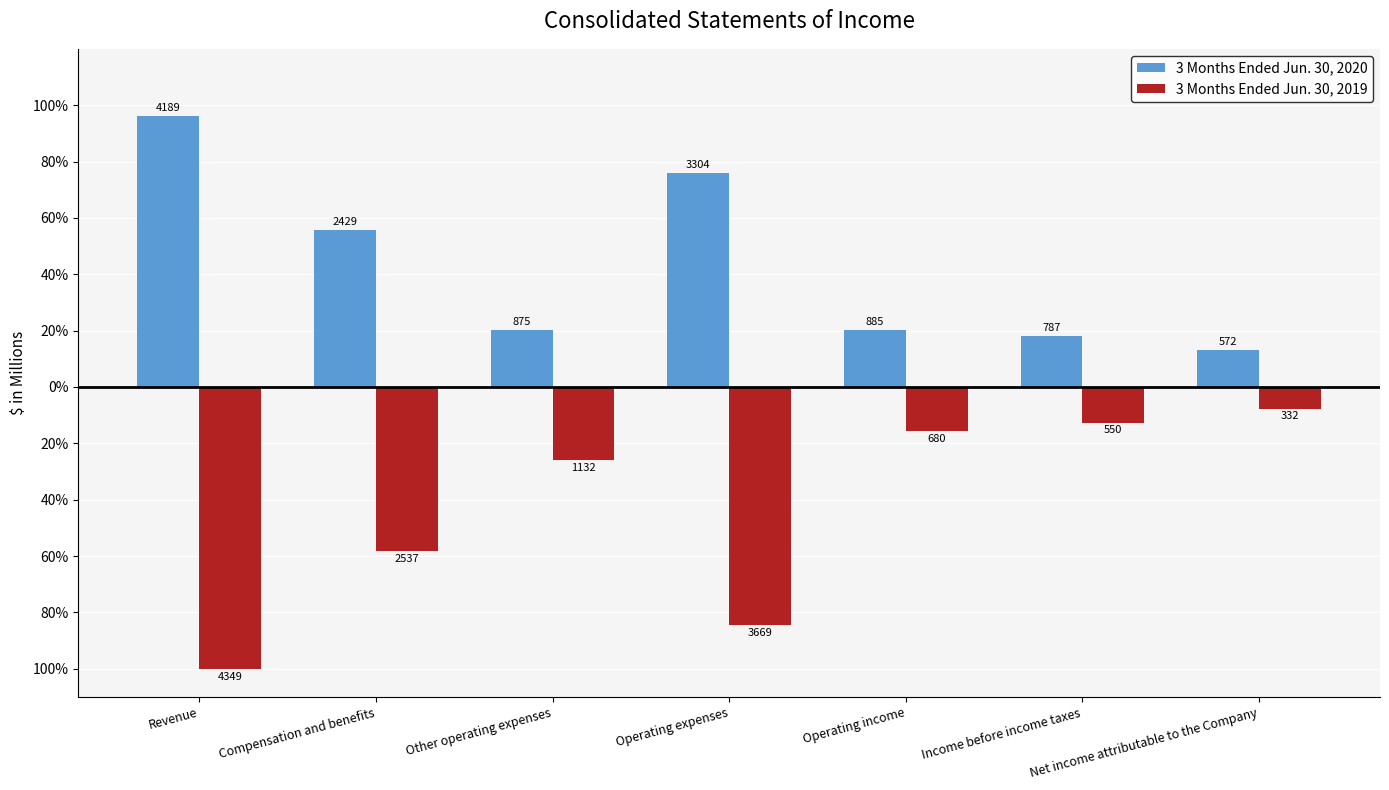

Are the bars horizontal?

No